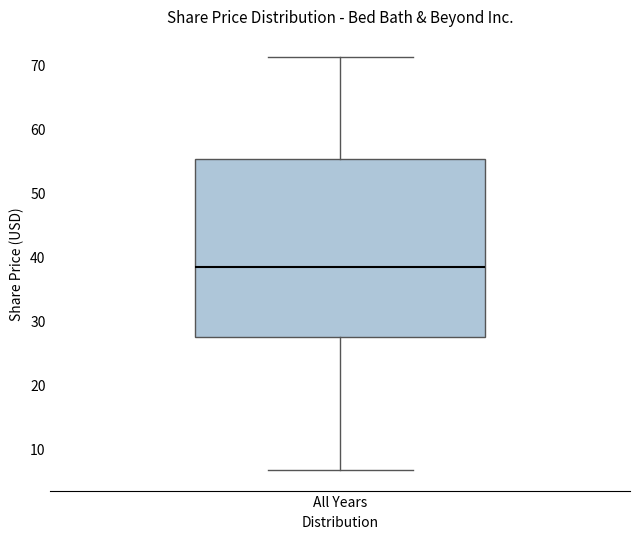

Where does the upper whisker of the box for All Years end on the y-axis? The values are not printed on the chart, so give them approximately, as read against the axis.

71